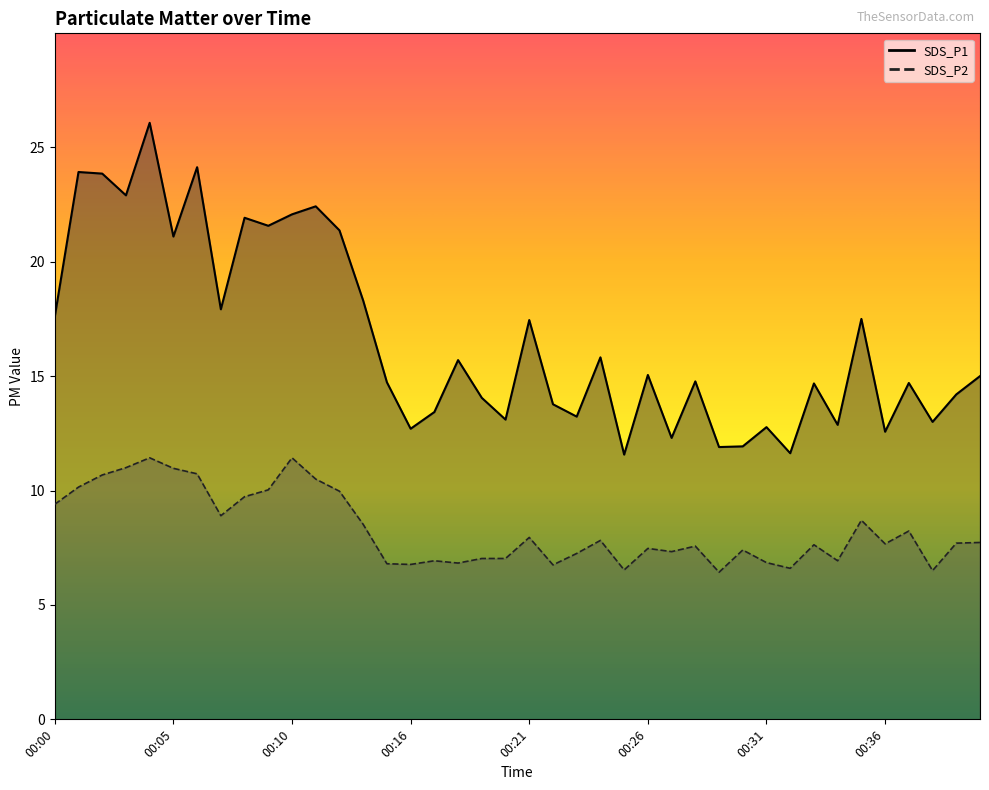

Which series has the widest spread of values?

SDS_P1